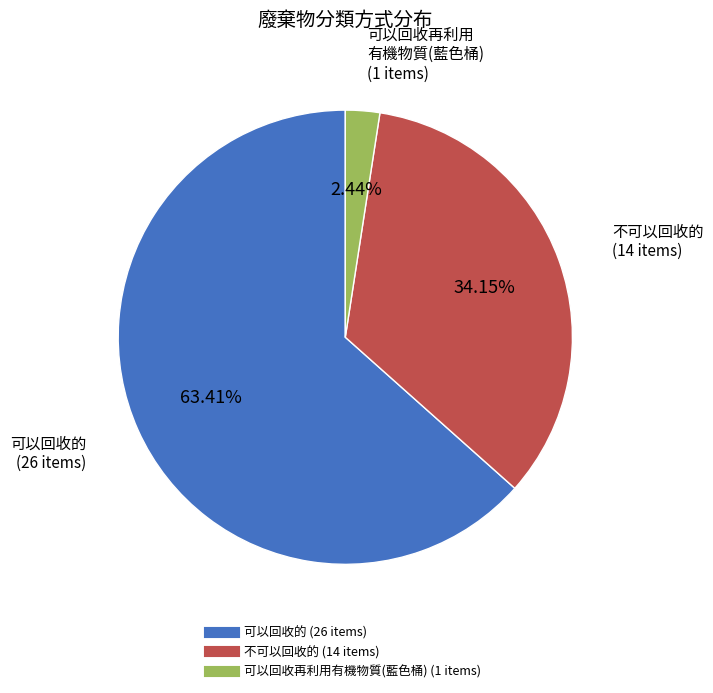

What is the majority slice?

可以回收的